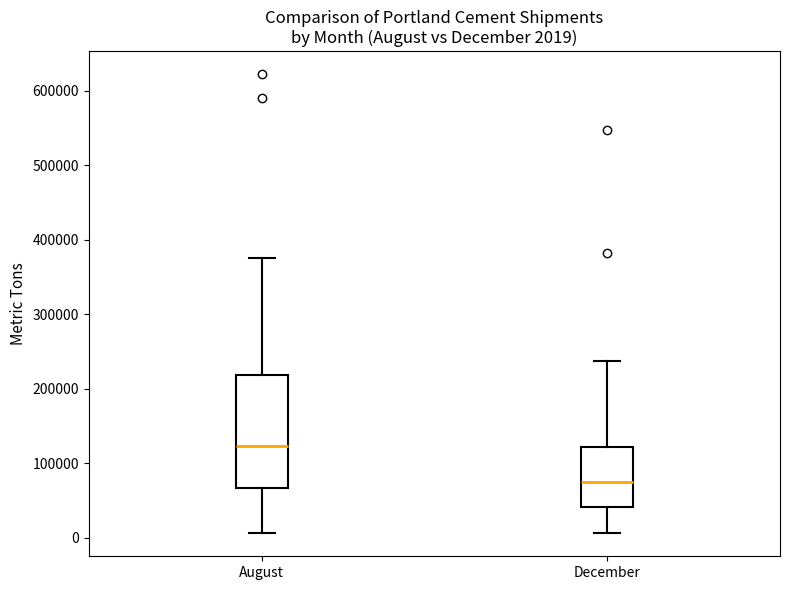

Which box is the tallest, from its lower edge to its upper edge?

August